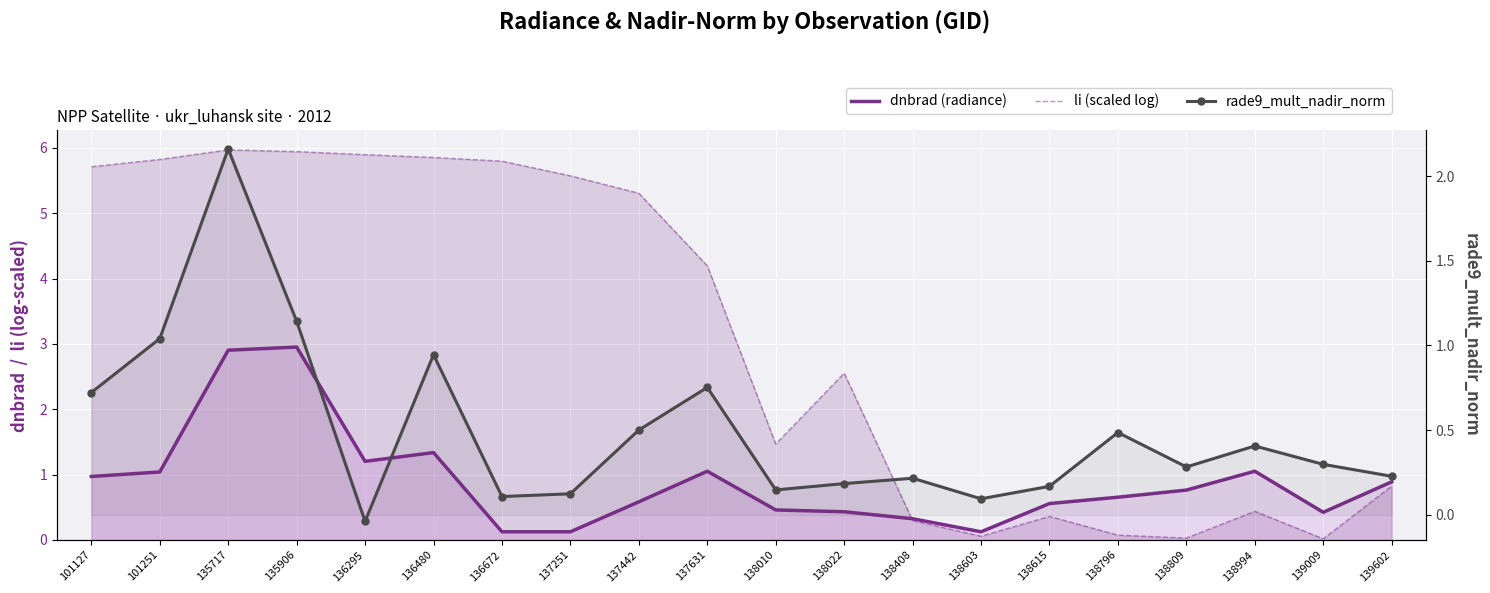

What is the sum of all dnbrad (radiance) values?

18.0